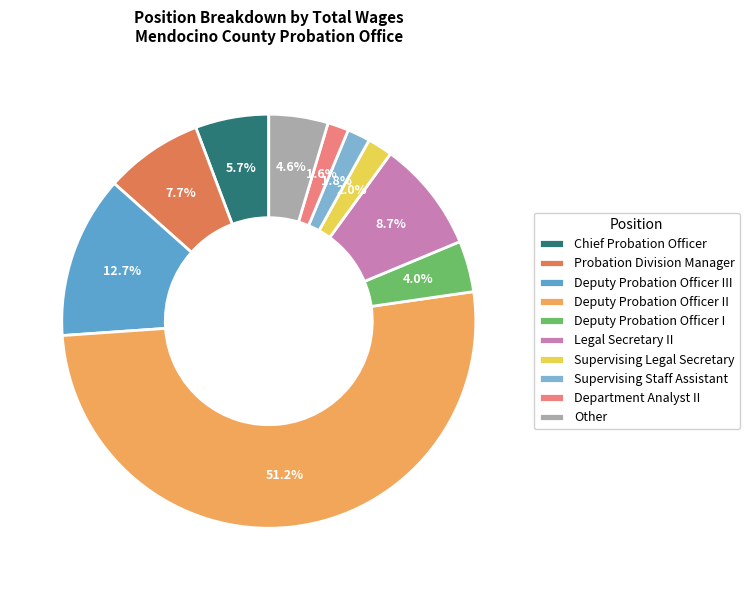

Which has a higher value, Deputy Probation Officer I or Legal Secretary II?

Legal Secretary II